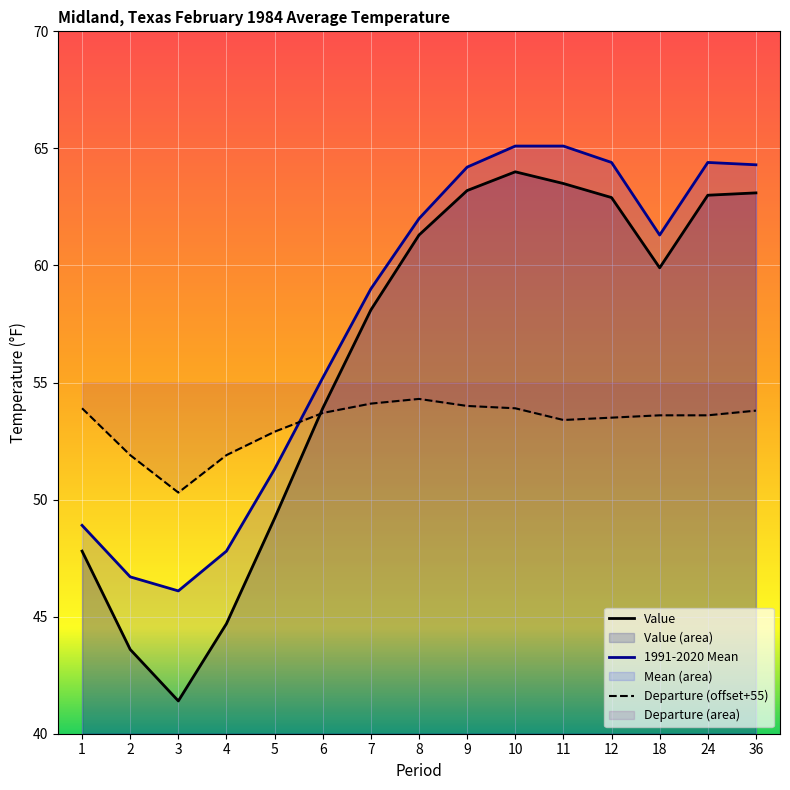

True or false: 1991-2020 Mean has more than 0 points higher than both neighbors.

True